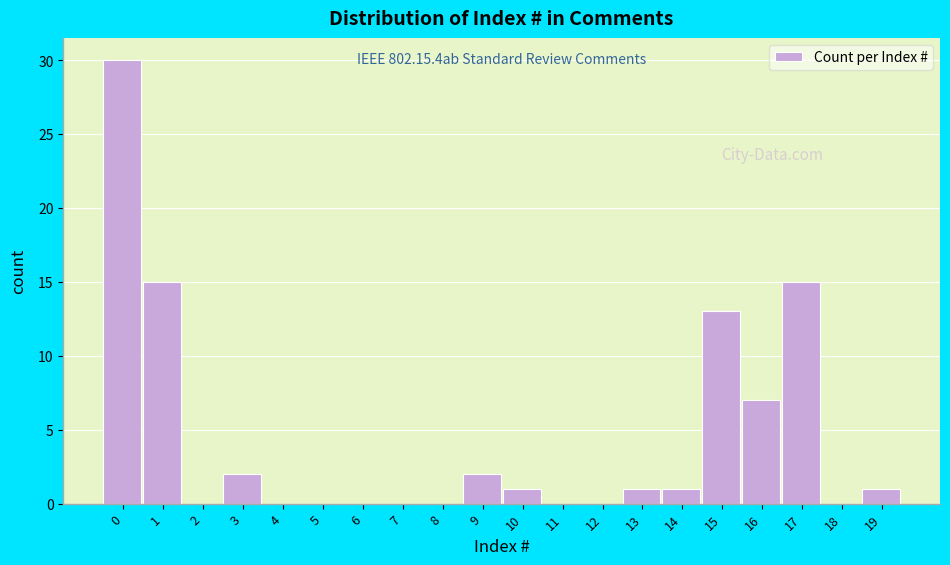

Reading right to left, transcribe all the data shown in this chart.

19=1	18=0	17=15	16=7	15=13	14=1	13=1	12=0	11=0	10=1	9=2	8=0	7=0	6=0	5=0	4=0	3=2	2=0	1=15	0=30